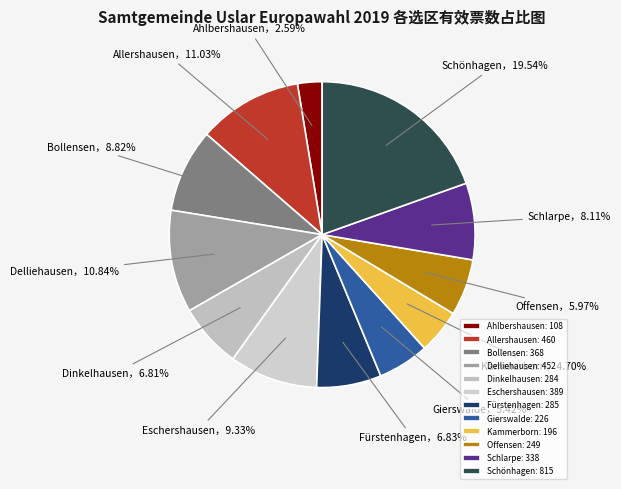

Is there any slice that represents more than half of the pie?

No